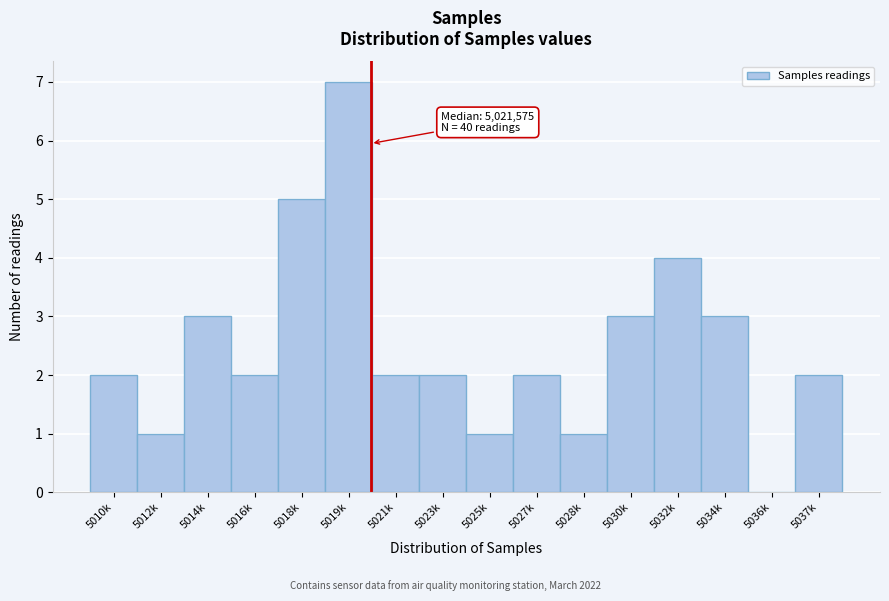

Reading left to right, extract all data points from this chart.

5010k=2	5012k=1	5014k=3	5016k=2	5018k=5	5019k=7	5021k=2	5023k=2	5025k=1	5027k=2	5028k=1	5030k=3	5032k=4	5034k=3	5036k=0	5037k=2